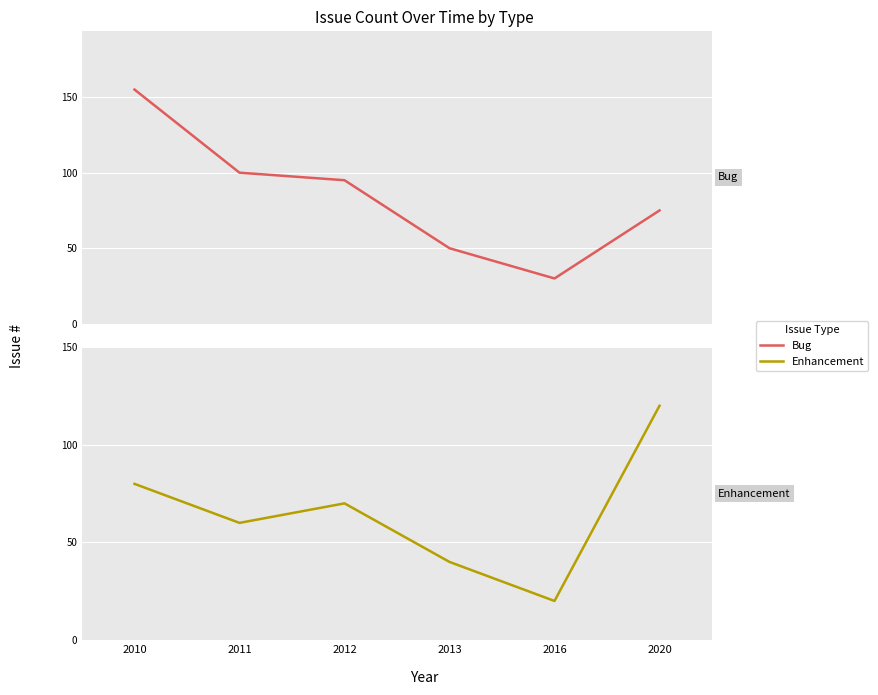

What is the spread (max minus min) of values at 2012?

25